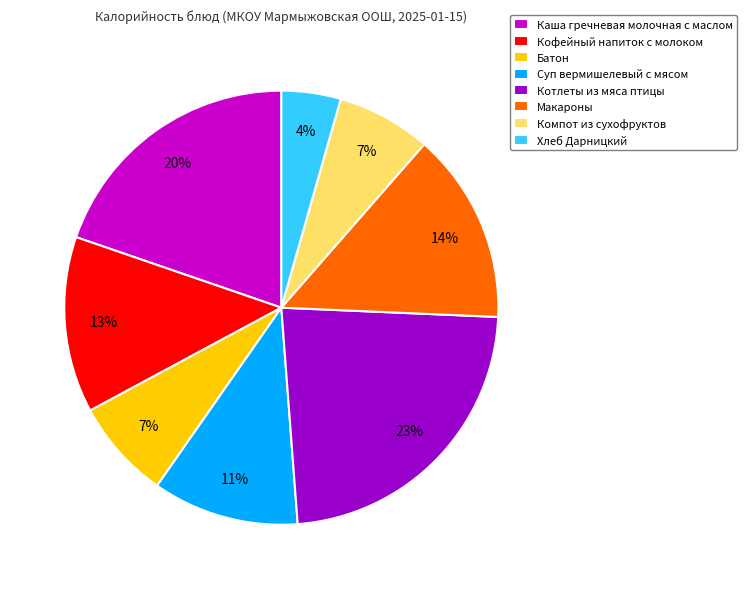

How many segments does this pie chart have?

8